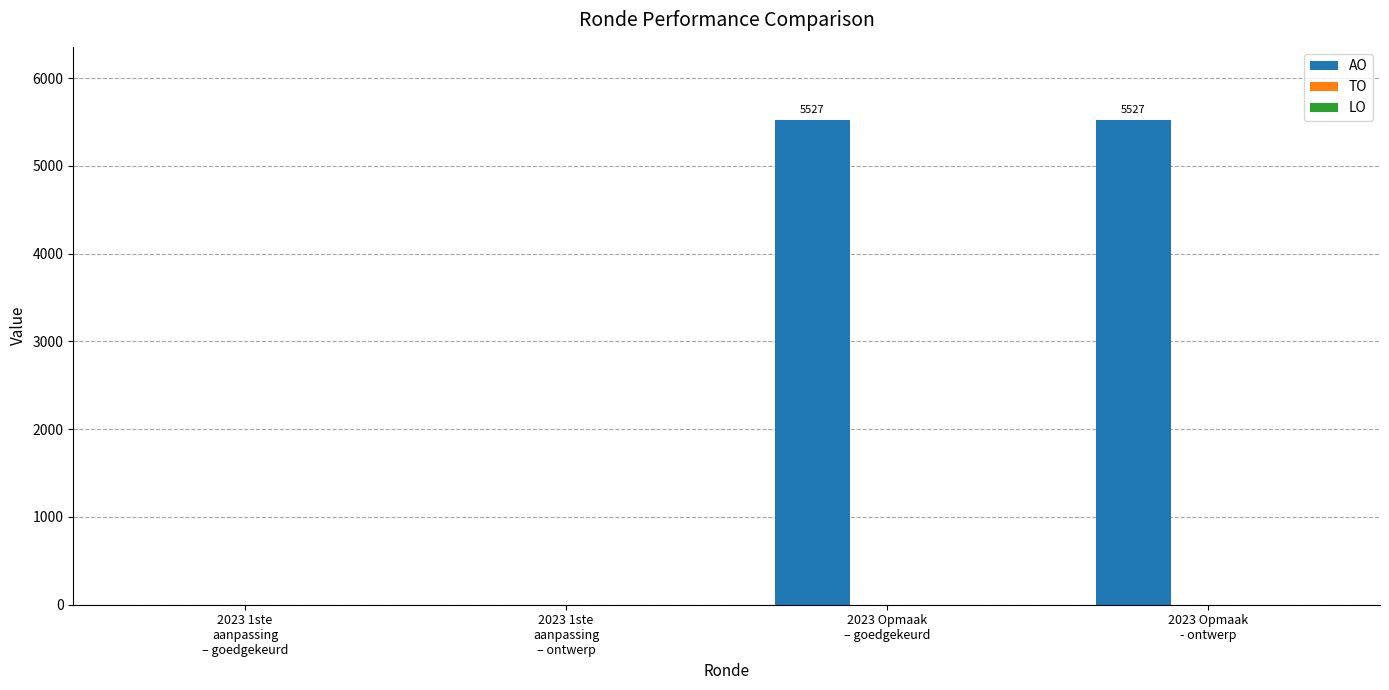

What is the maximum value shown in the chart?

5527